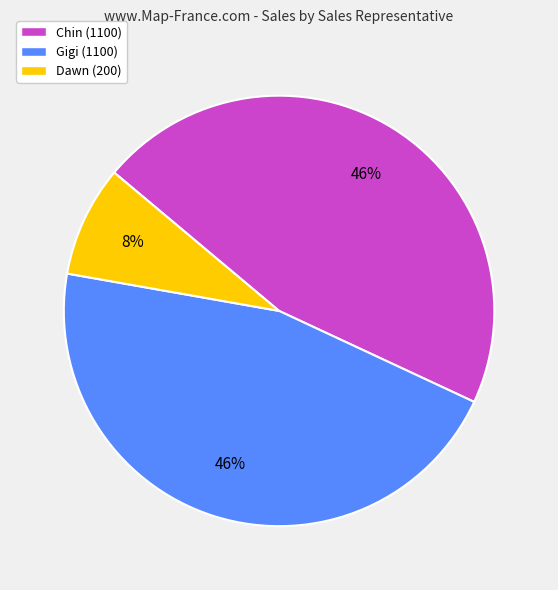

Does Gigi account for over 50% of the chart?

No